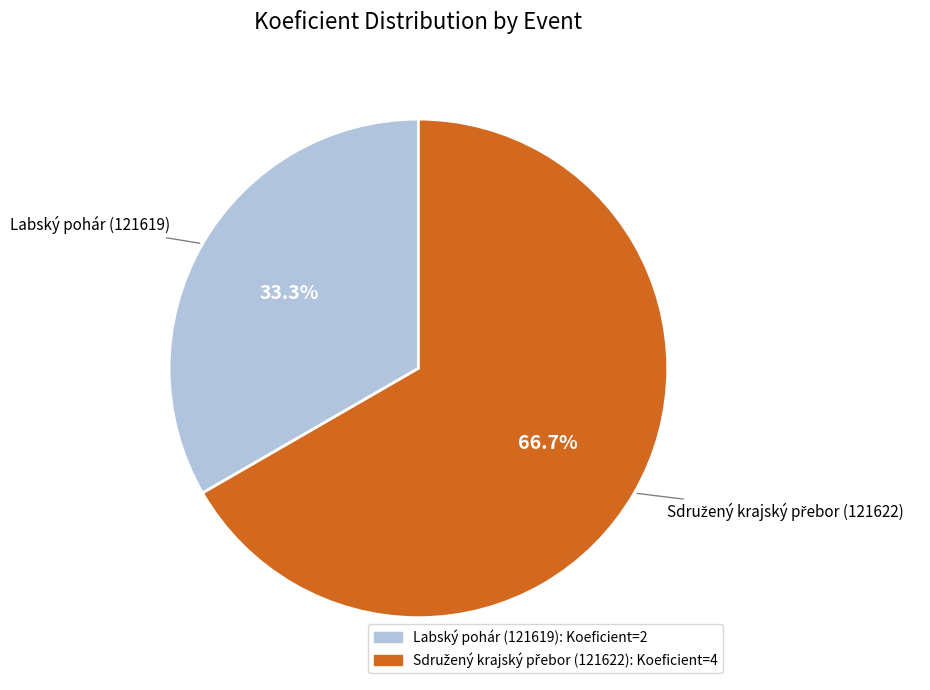

Does Labský pohár (121619) account for over 50% of the chart?

No